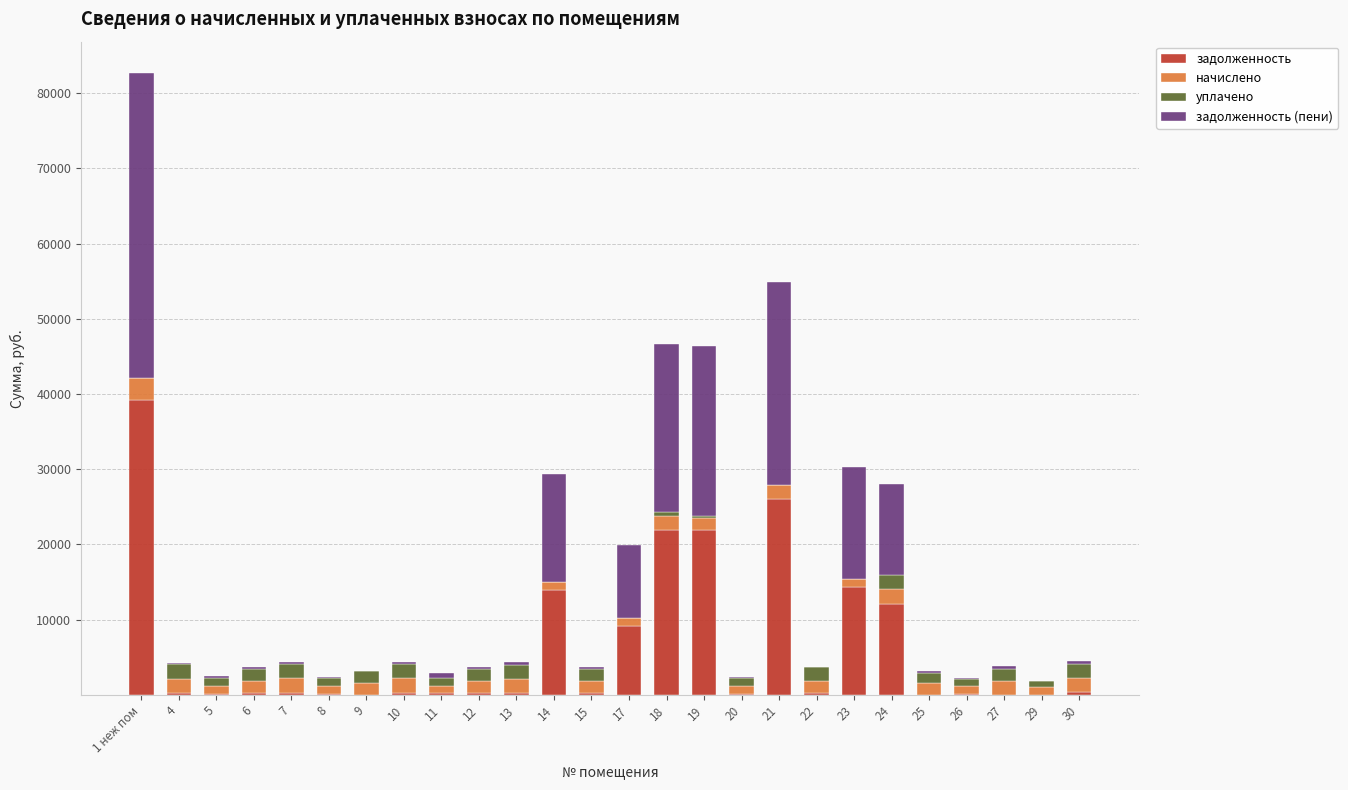

At which category is the sum across all series the highest?

1 неж пом